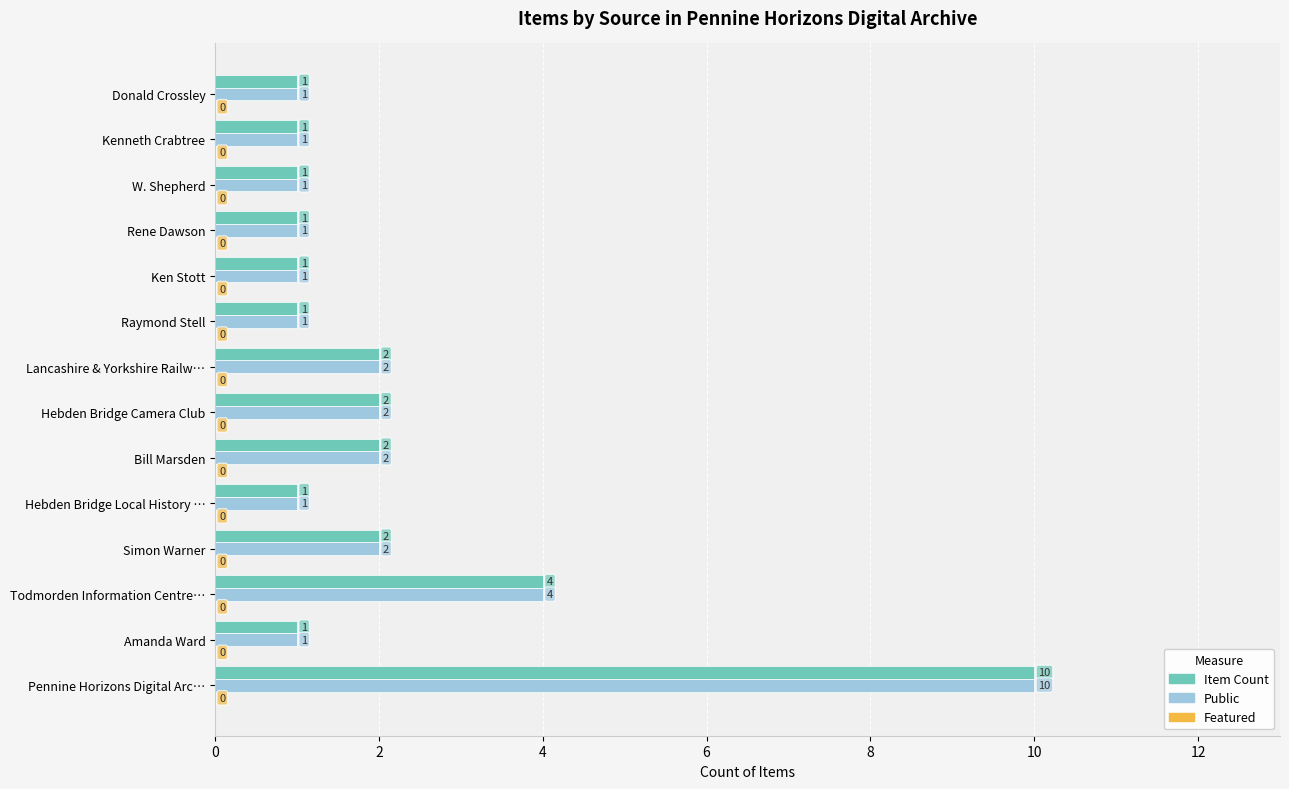

Is the value of Item Count at Donald Crossley greater than the value of Public at Todmorden Information Centre…?

No